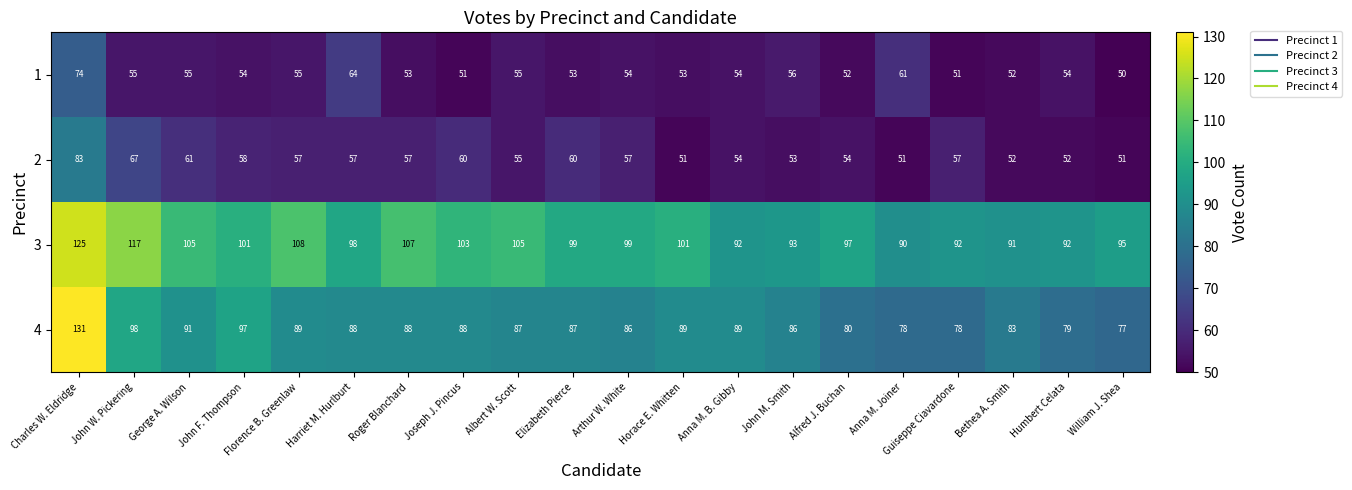

Is it true that 2 equals 58 at John F. Thompson?

True